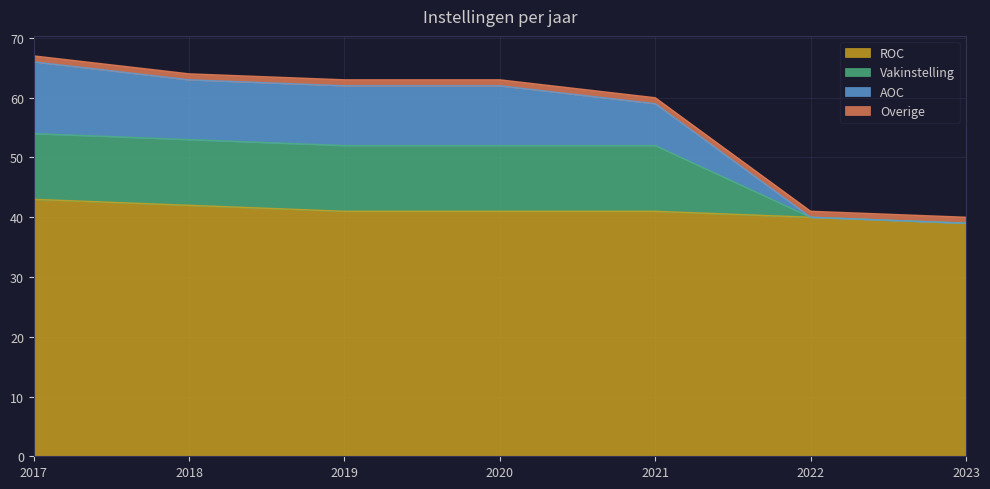

Is it true that ROC equals 65 at 2017?

False